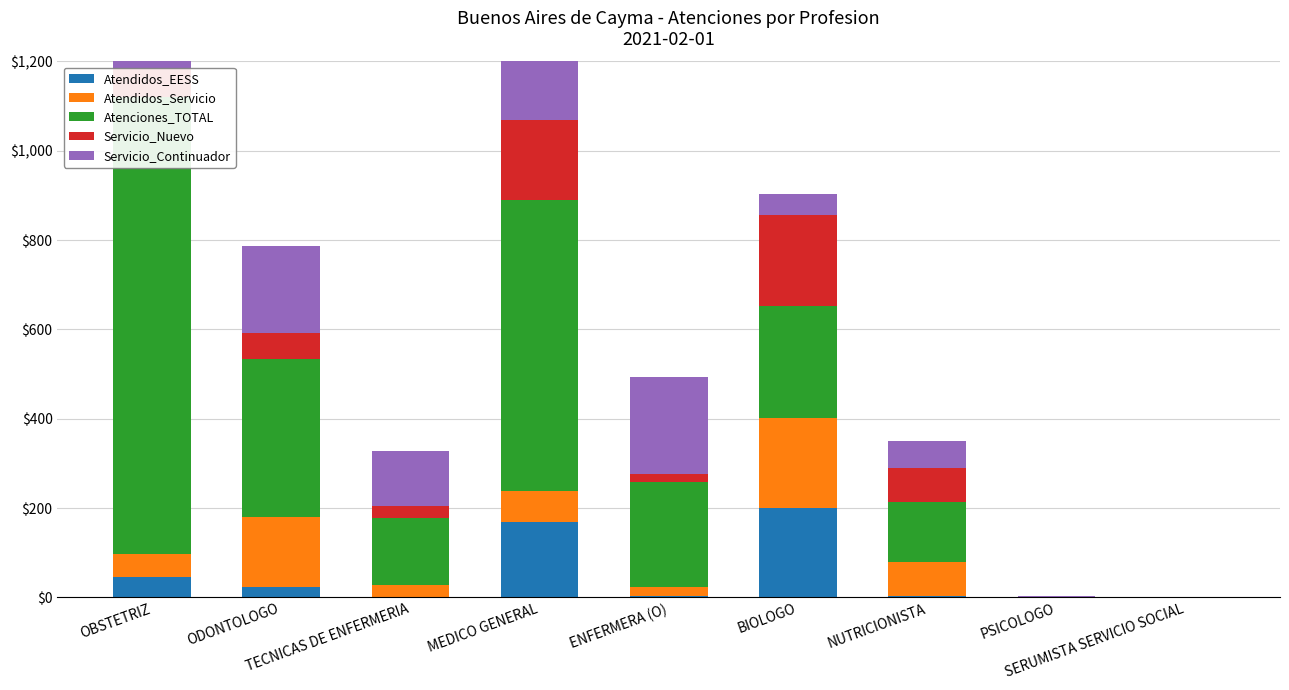

The value of Atendidos_Servicio at NUTRICIONISTA is 113. True or false?

False